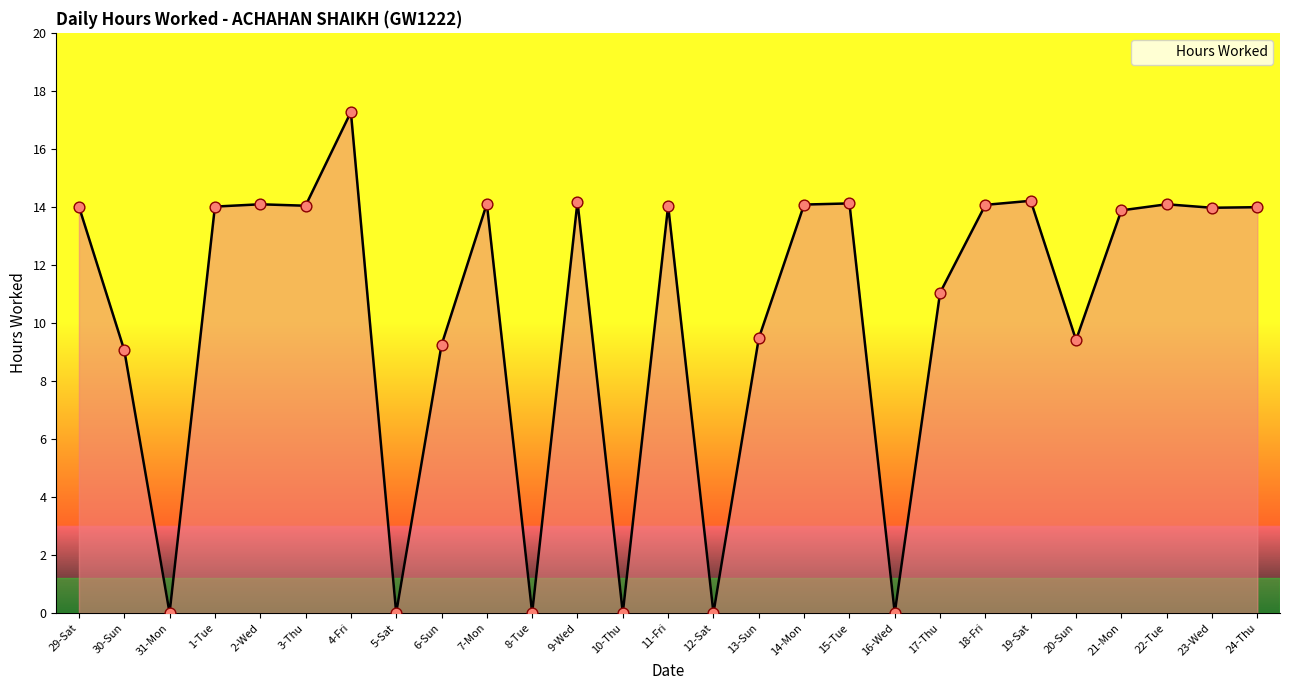

What is the change in value from 9-Wed to 13-Sun?

-4.7